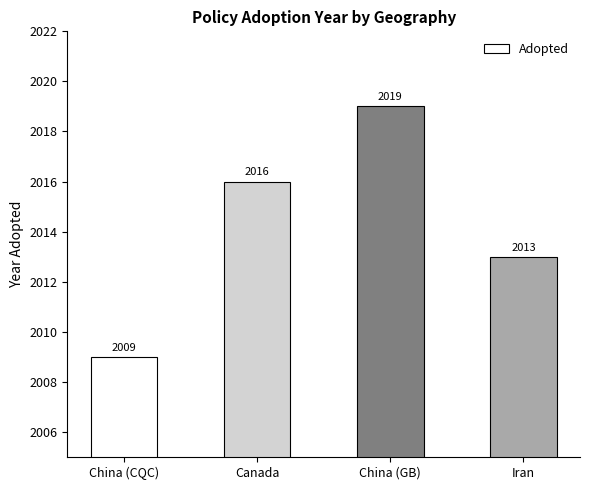

List the labels in order of value, largest first.

China (GB), Canada, Iran, China (CQC)